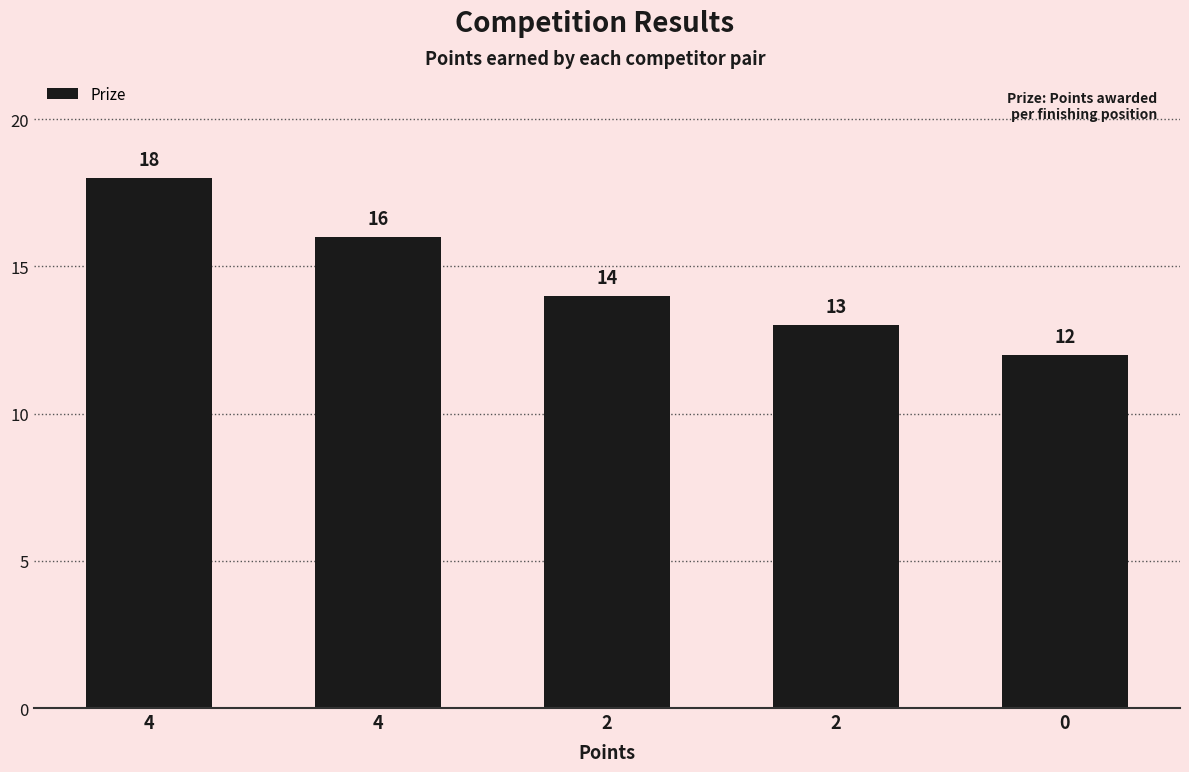

Reading left to right, what are all the values shown in this chart?

4=18	4=16	2=14	2=13	0=12